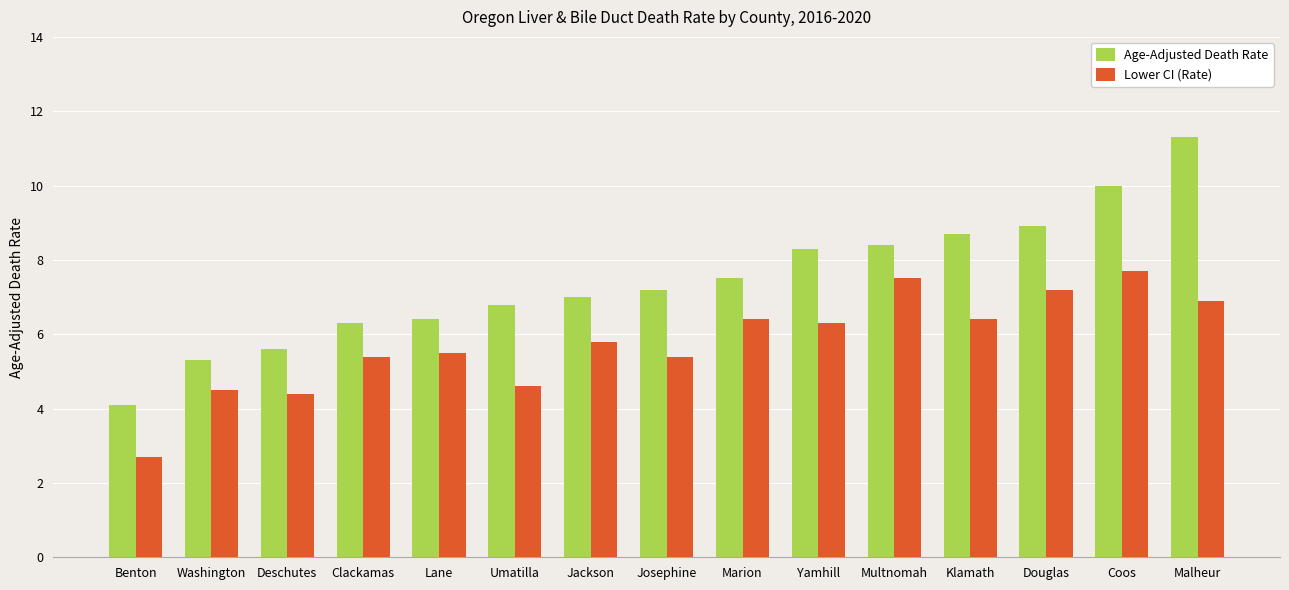

How many bars are there in total?

30